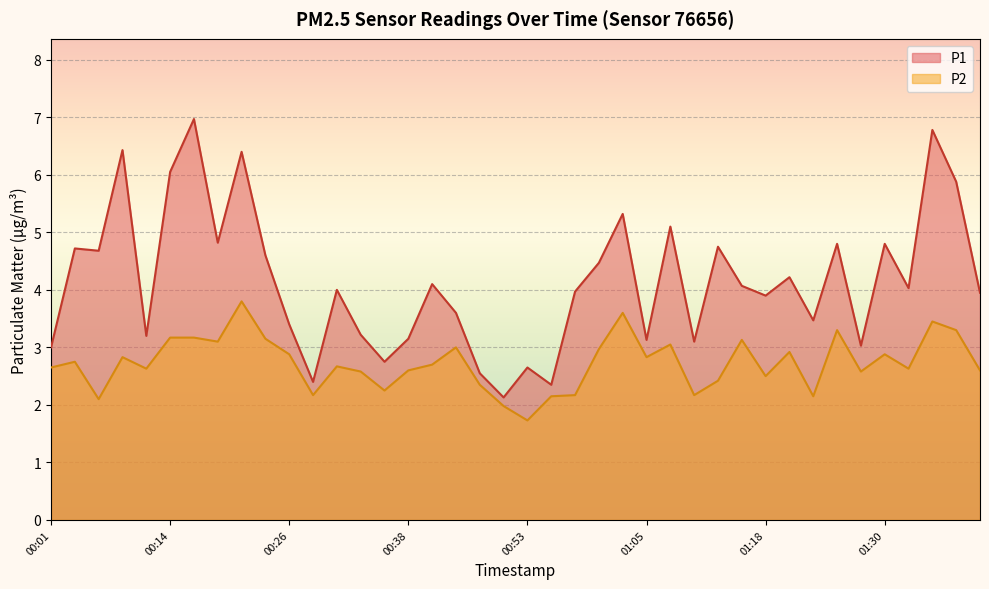

What value does the P1 series have at 01:15?

4.1